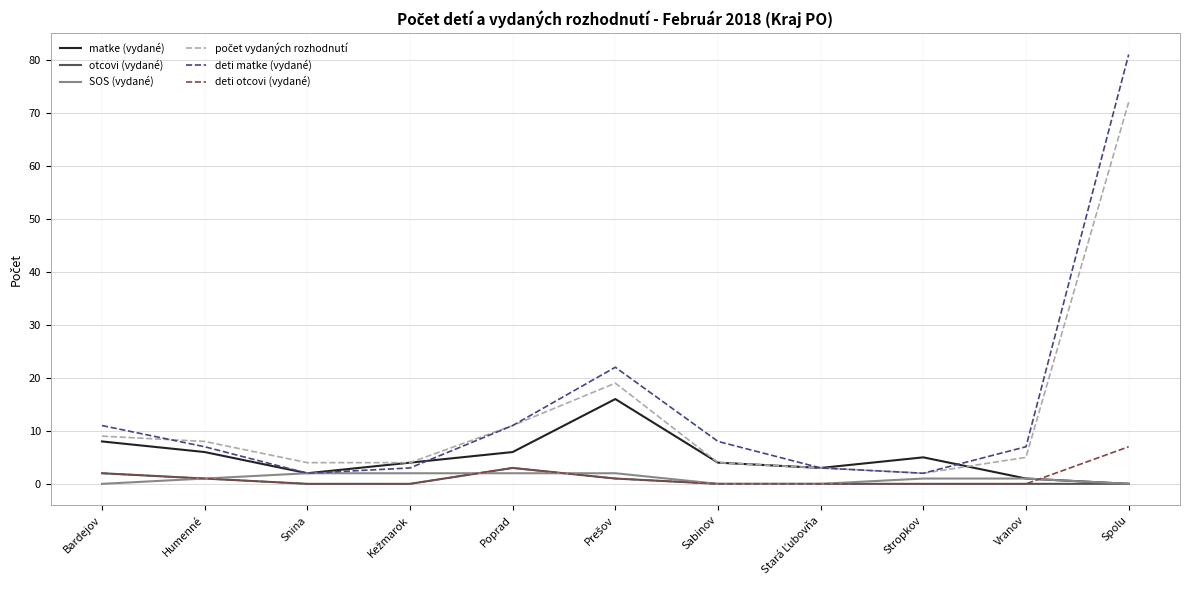

What is the maximum value shown in the chart?

81